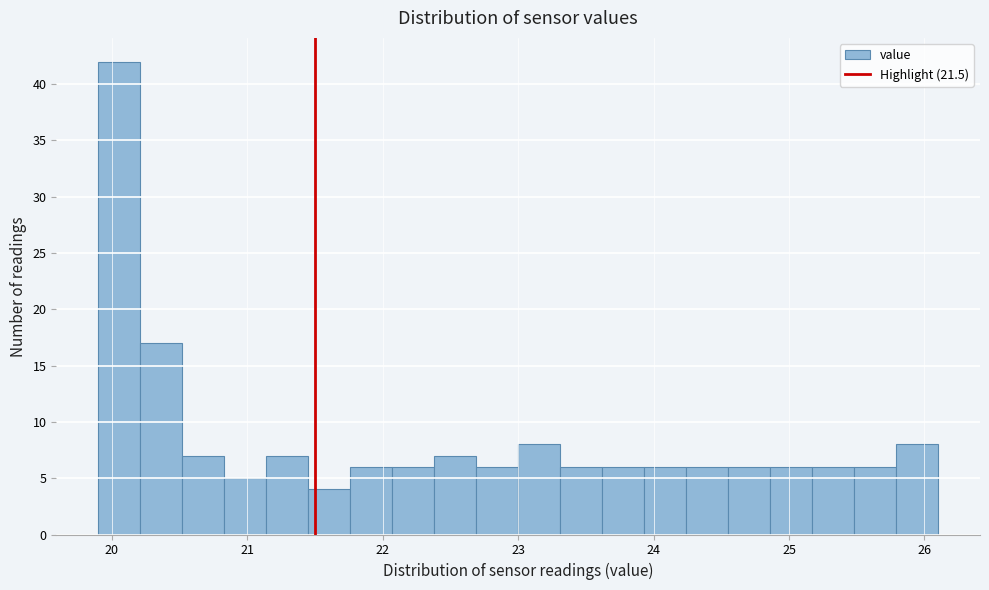

Read against the x-axis, roughly where is the centre of the tallest bar?

20.1